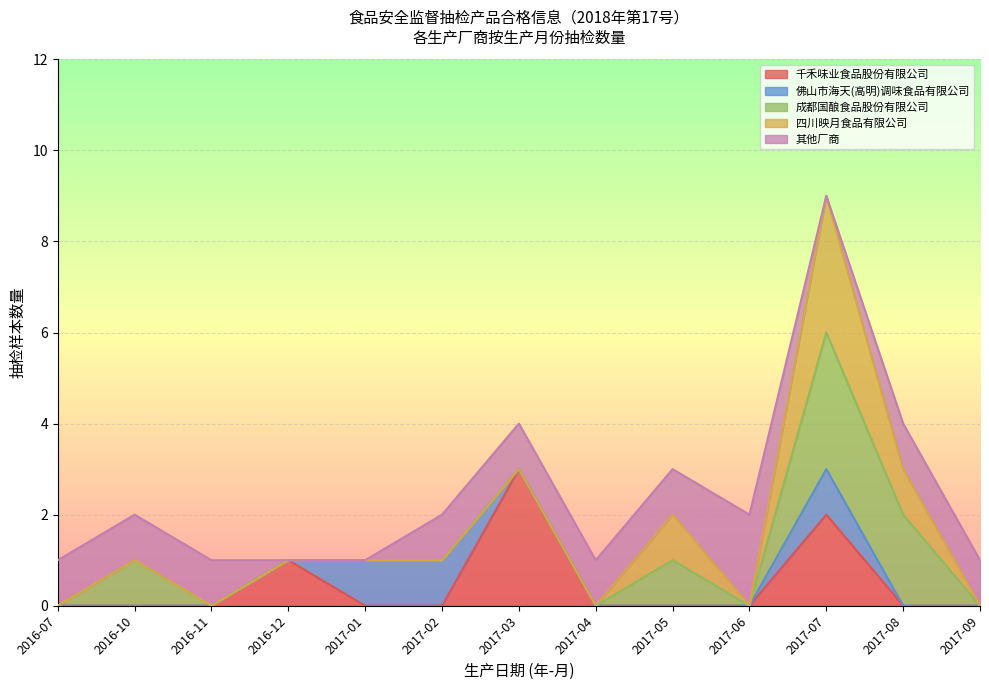

At which category is the sum across all series the highest?

2017-07